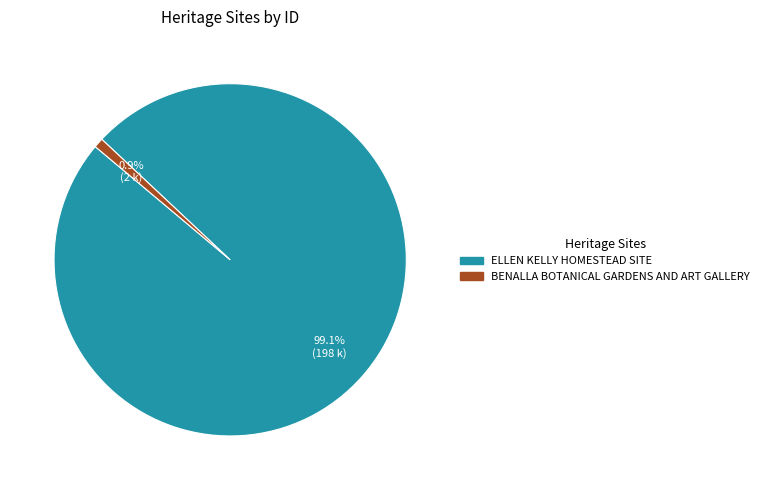

To the nearest percent, what is the difference between the largest and smallest slice percentages?

98%